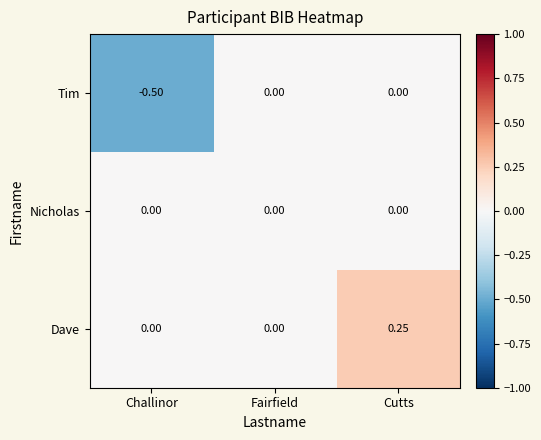

List the series in order of their overall mean, highest first.

Dave, Nicholas, Tim